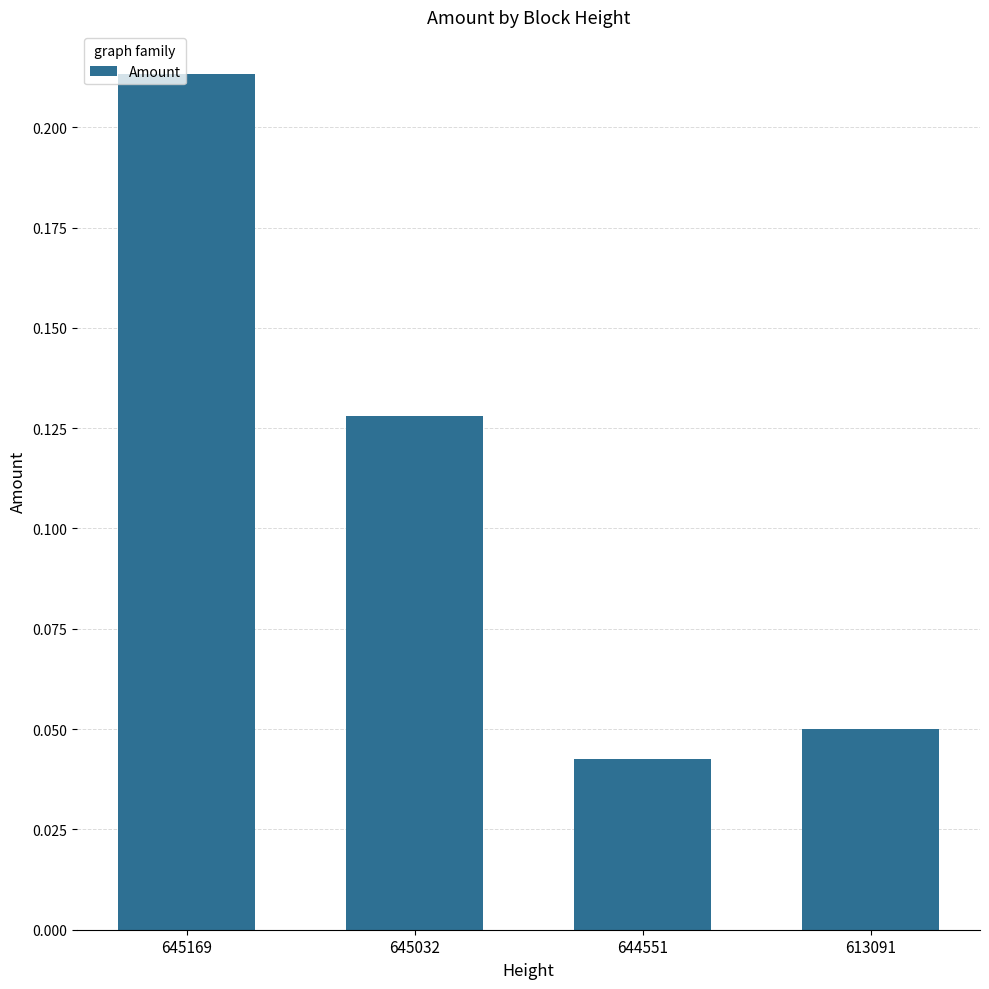

List the labels in order of value, smallest first.

644551, 613091, 645032, 645169